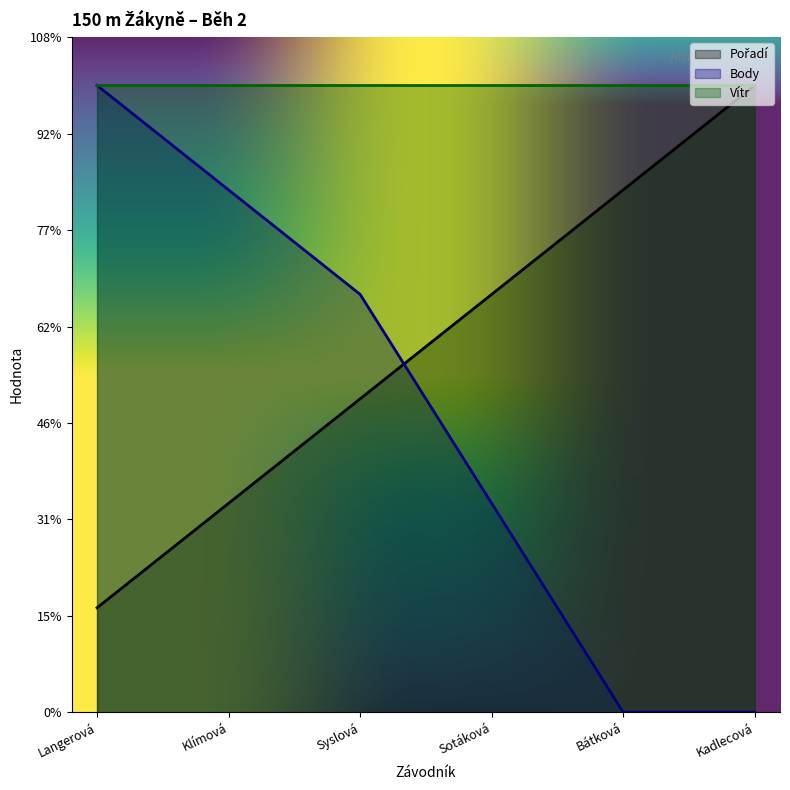

Which series has the largest range (max minus min)?

Body